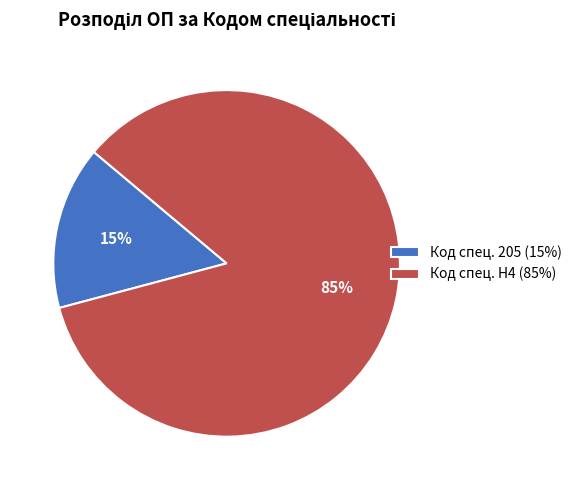

What percentage is the Код спец. 205 (15%) slice, to the nearest percent?

15%